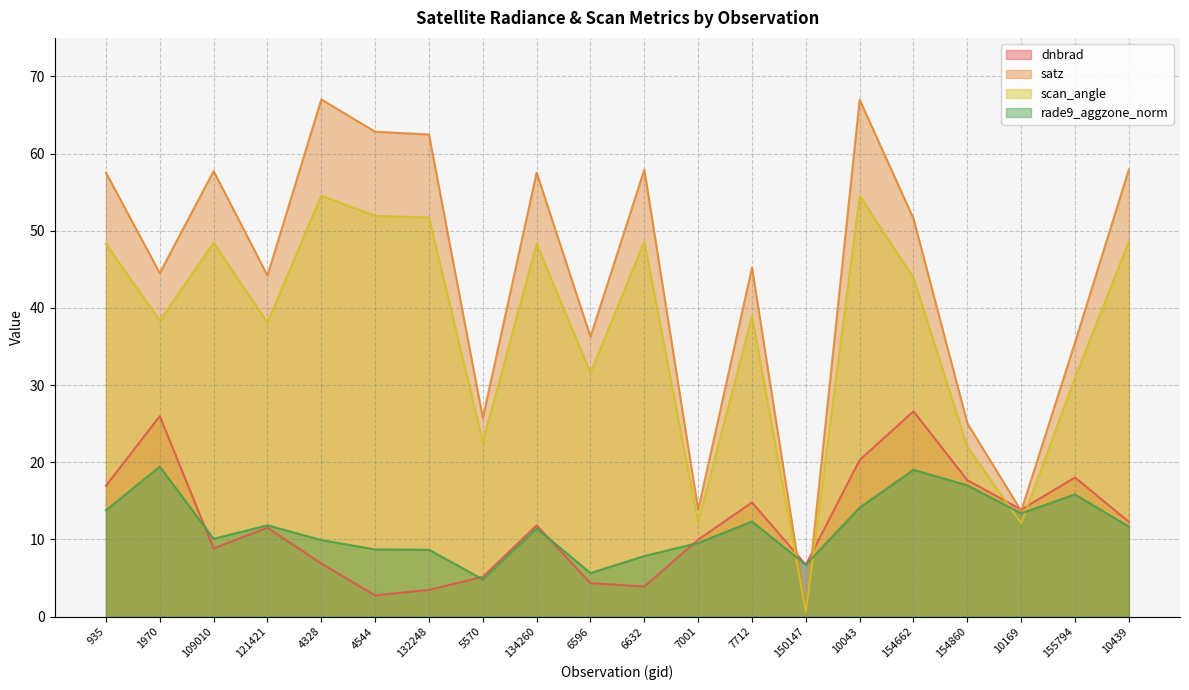

Which series changed the most between 7712 and 155794?

satz